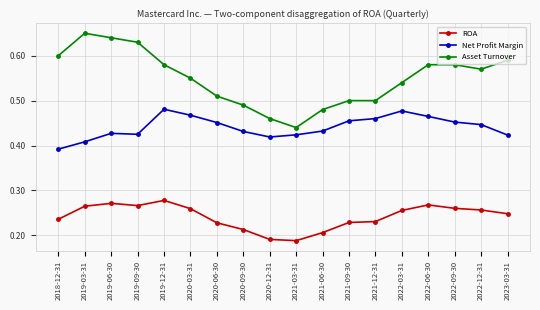

At which label is Net Profit Margin closest to 0?

2018-12-31